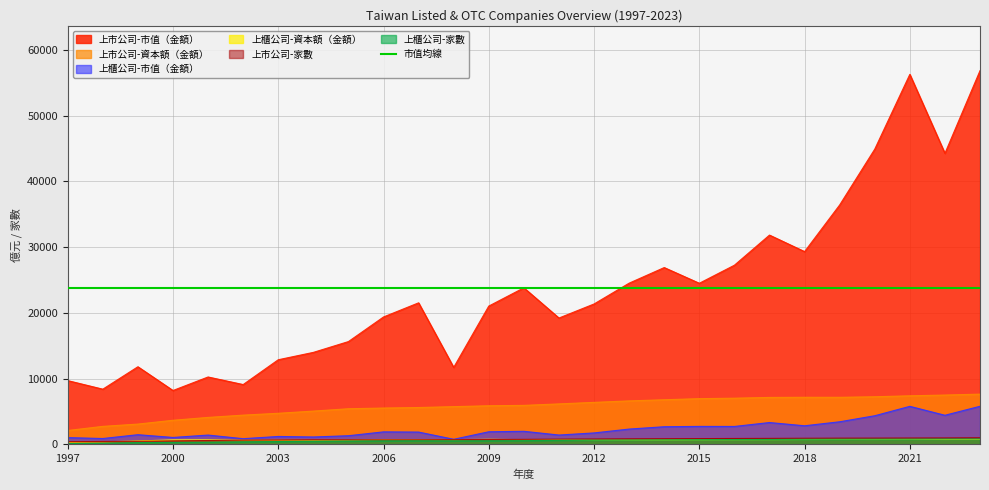

Rank the categories by 上櫃公司-資本額（金額） value from lowest to highest.

1997, 1998, 1999, 2004, 2002, 2003, 2005, 2013, 2012, 2000, 2014, 2001, 2008, 2010, 2015, 2007, 2016, 2017, 2006, 2011, 2018, 2022, 2020, 2019, 2023, 2021, 2009